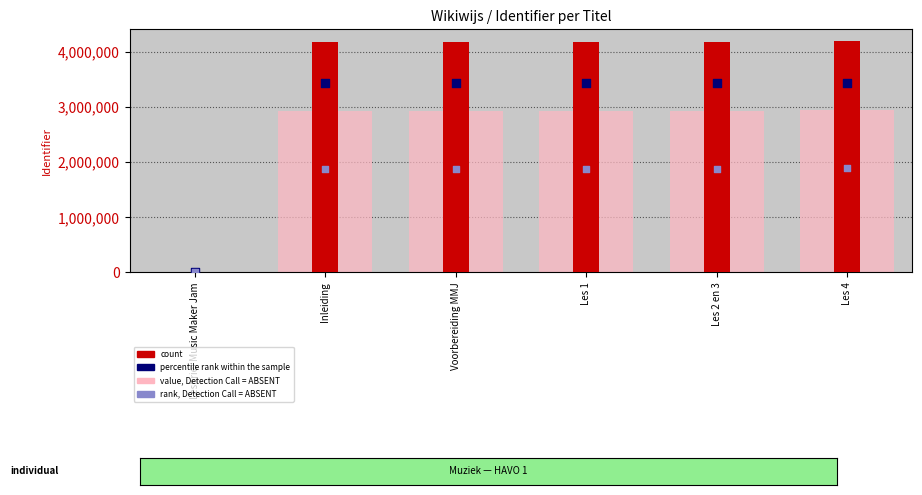

Is the value of value, Detection Call = ABSENT at Voorbereiding MMJ greater than the value of percentile rank within the sample at Les 4?

No